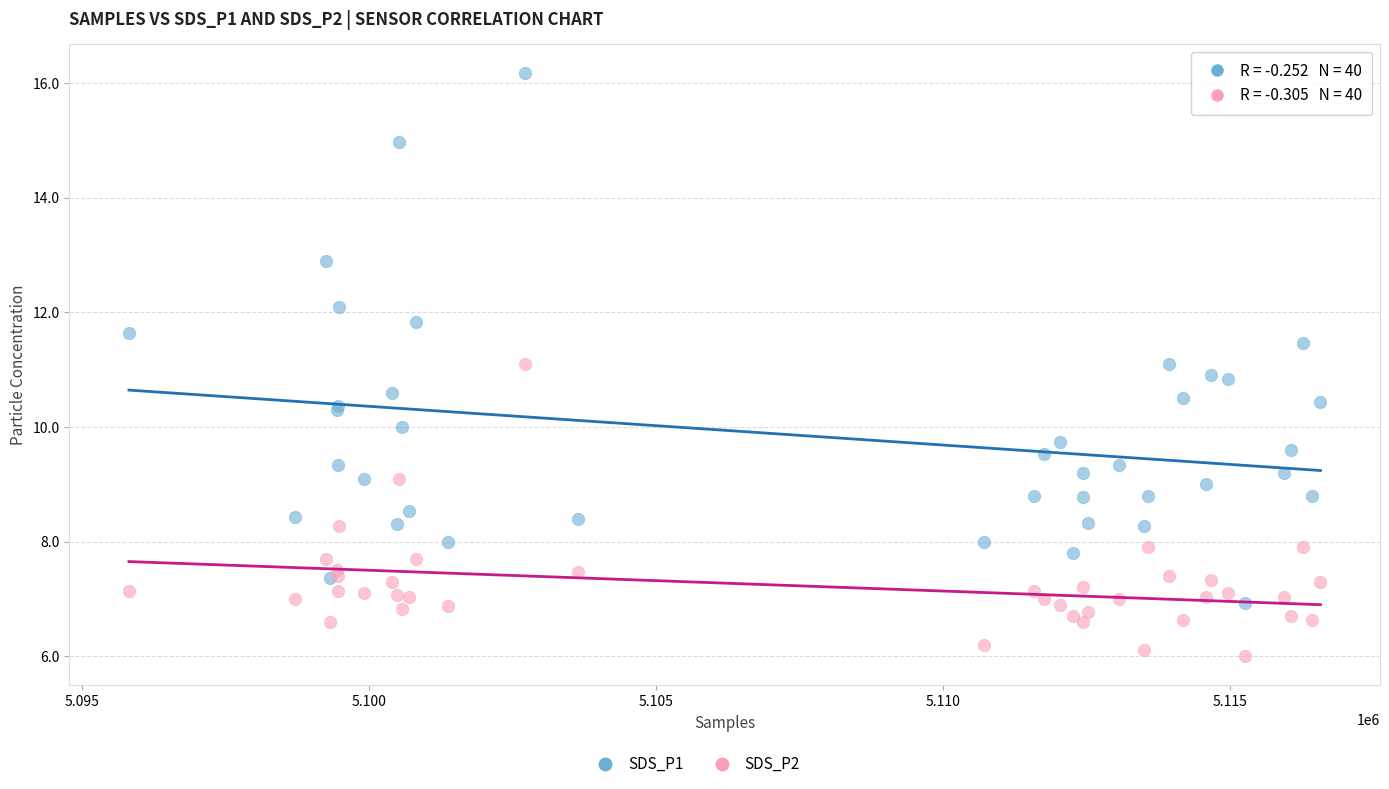

Which series reaches the maximum Y coordinate?

SDS_P1